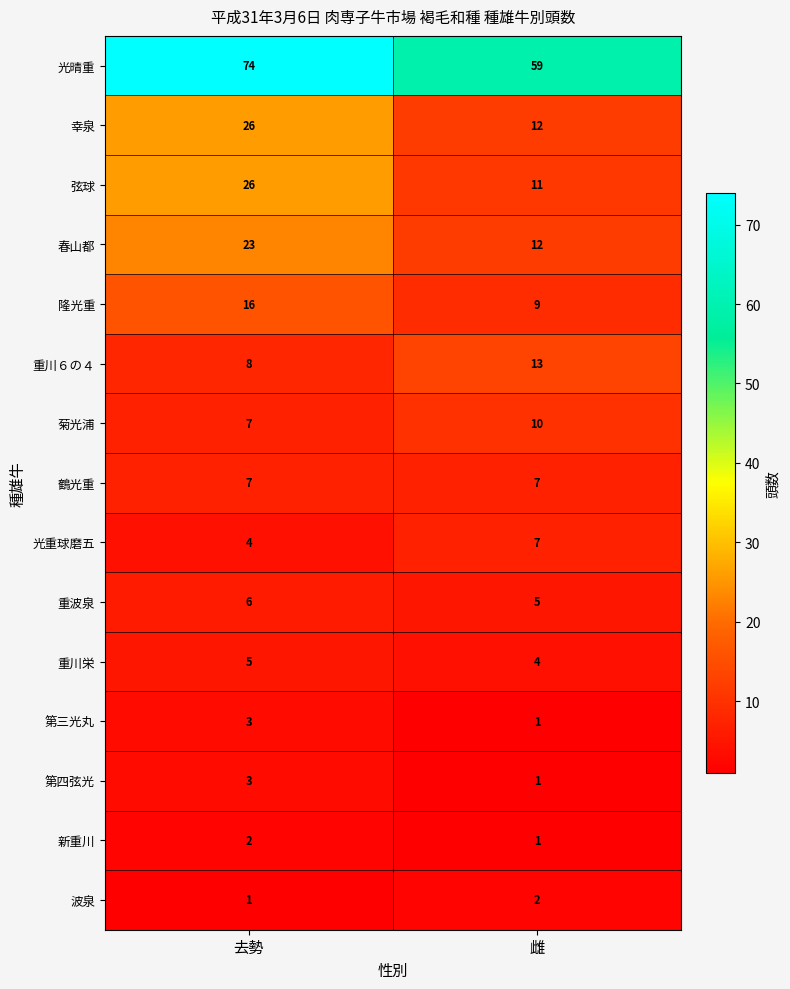

What value does the 光重球磨五 series have at 去勢?

4